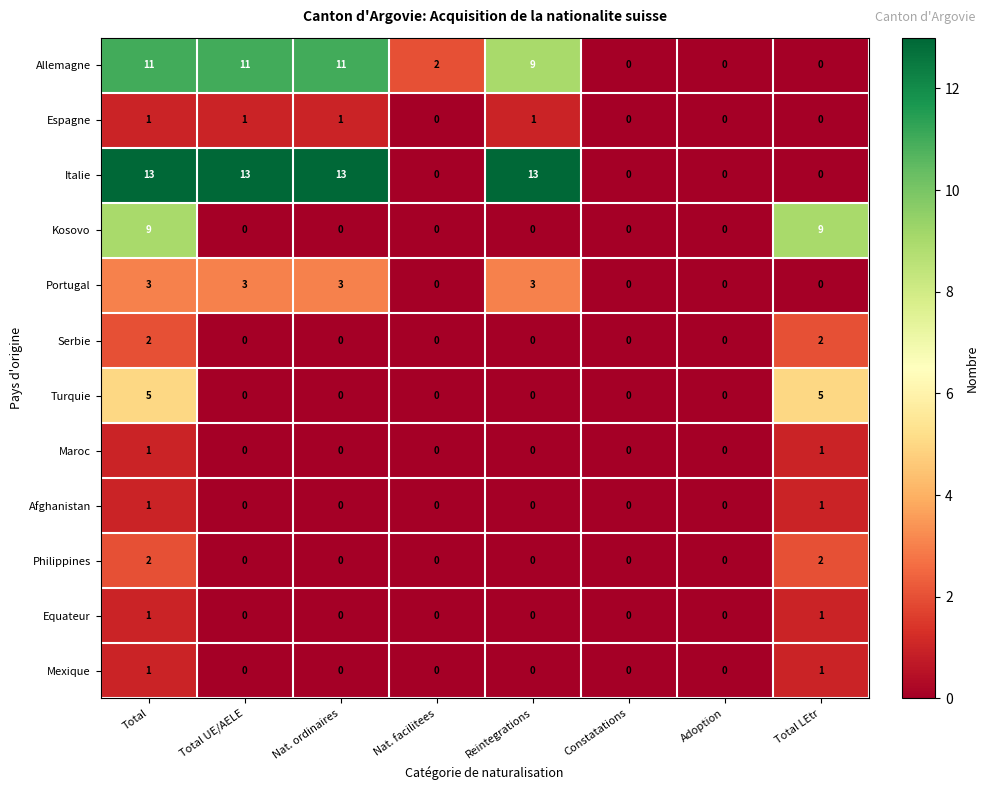

Is it true that Serbie equals 3 at Total?

False